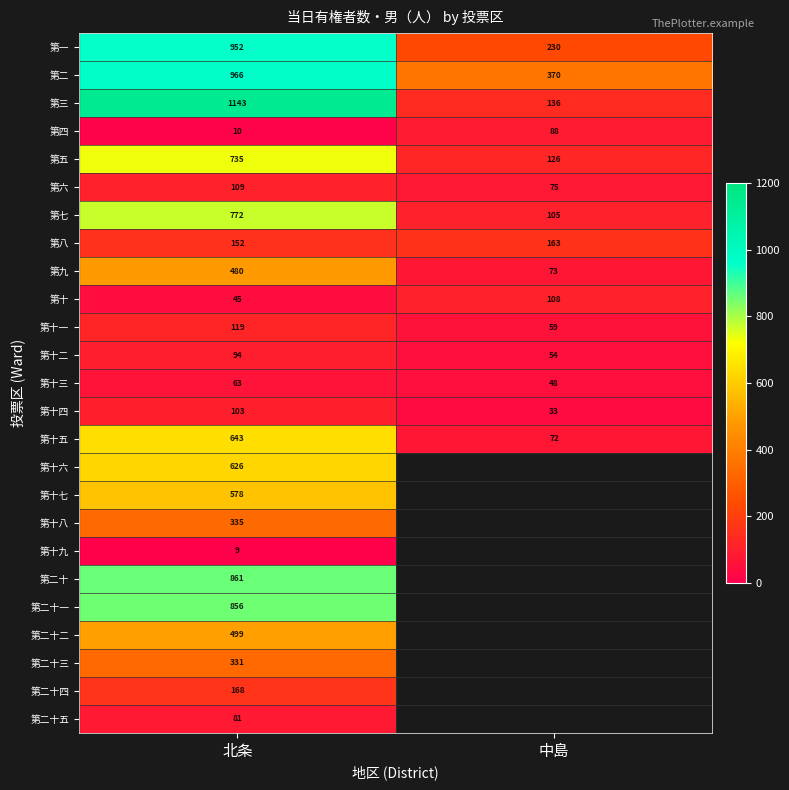

The value of 第七 at 中島 is 105. True or false?

True